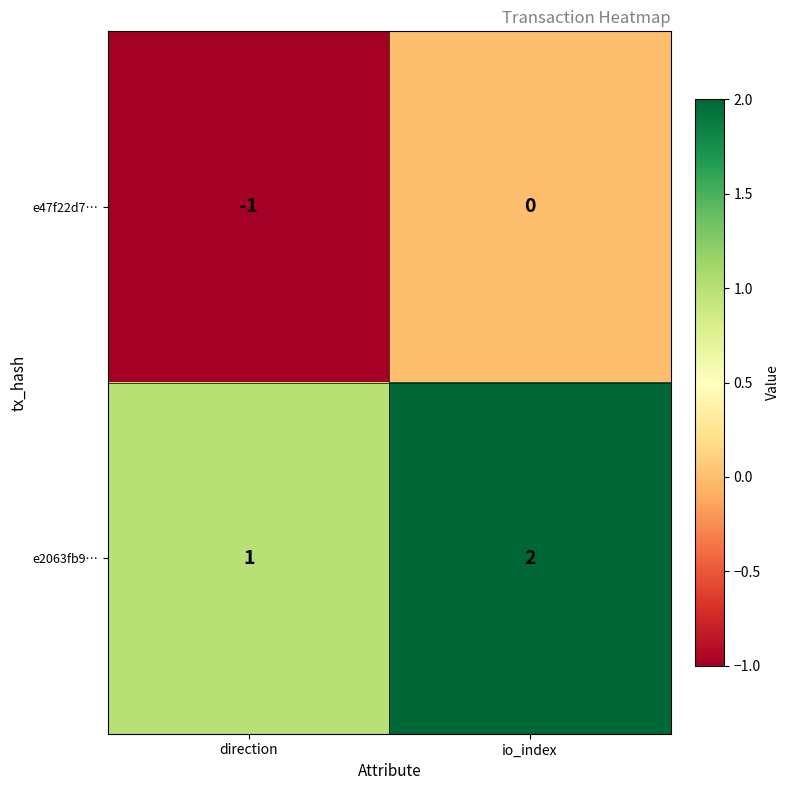

Which series has the largest total across all categories?

e2063fb9…